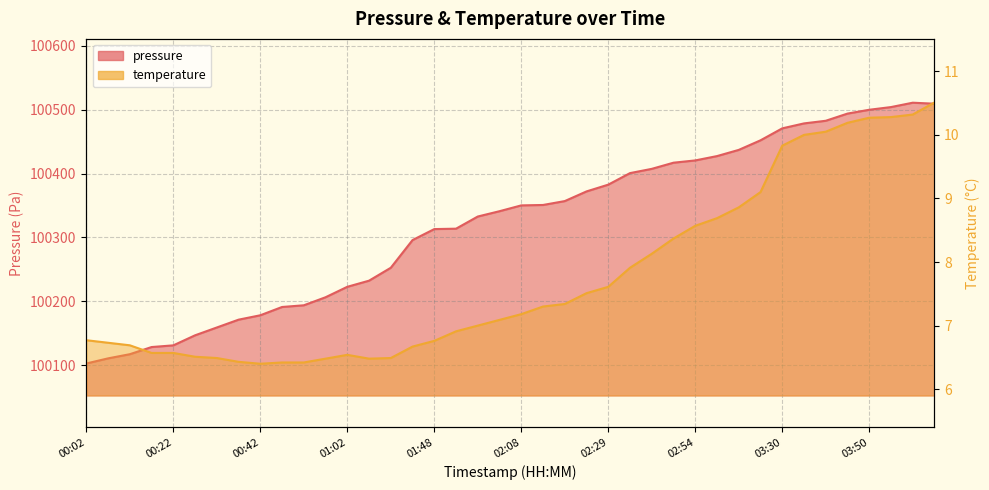

List the series in order of their overall mean, highest first.

pressure, temperature